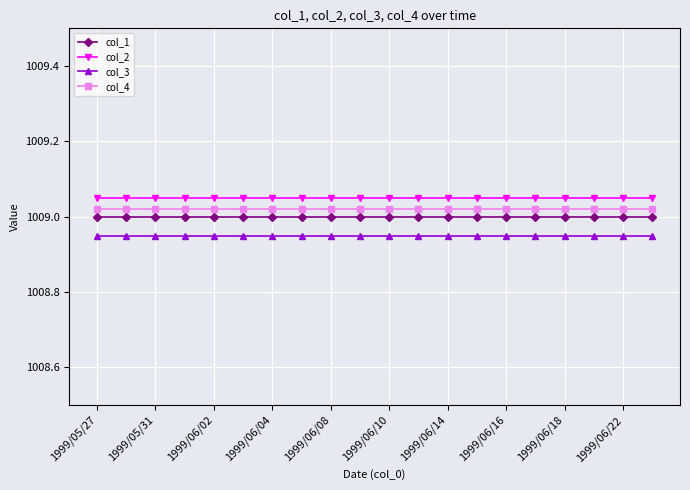

True or false: col_2 and col_4 intersect in this chart.

False